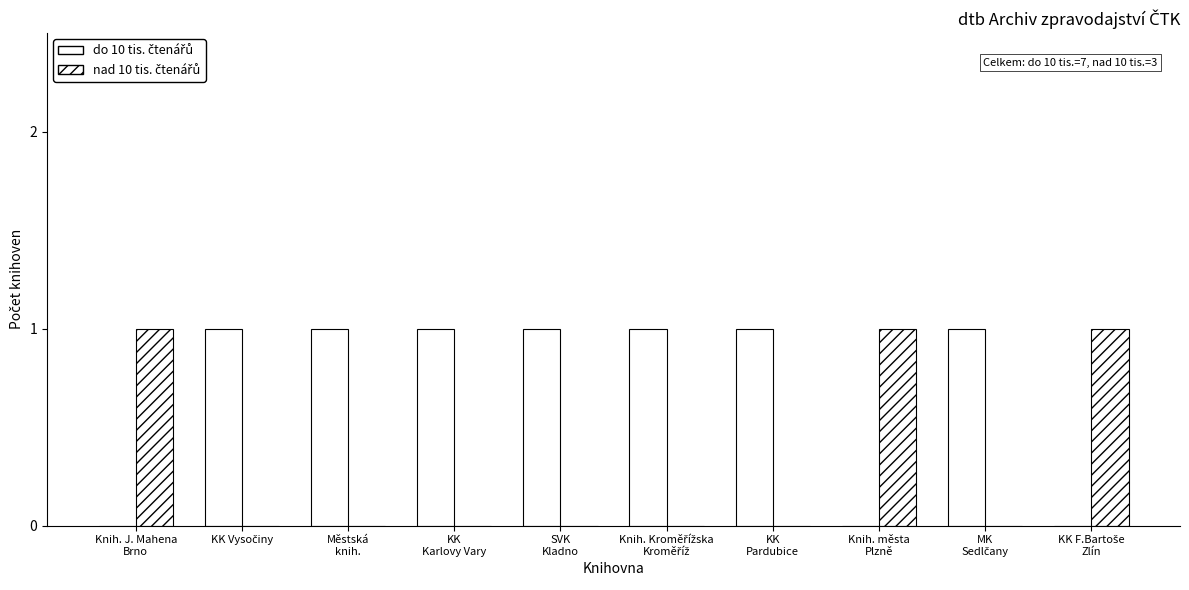

Count the number of categories in the chart.

10